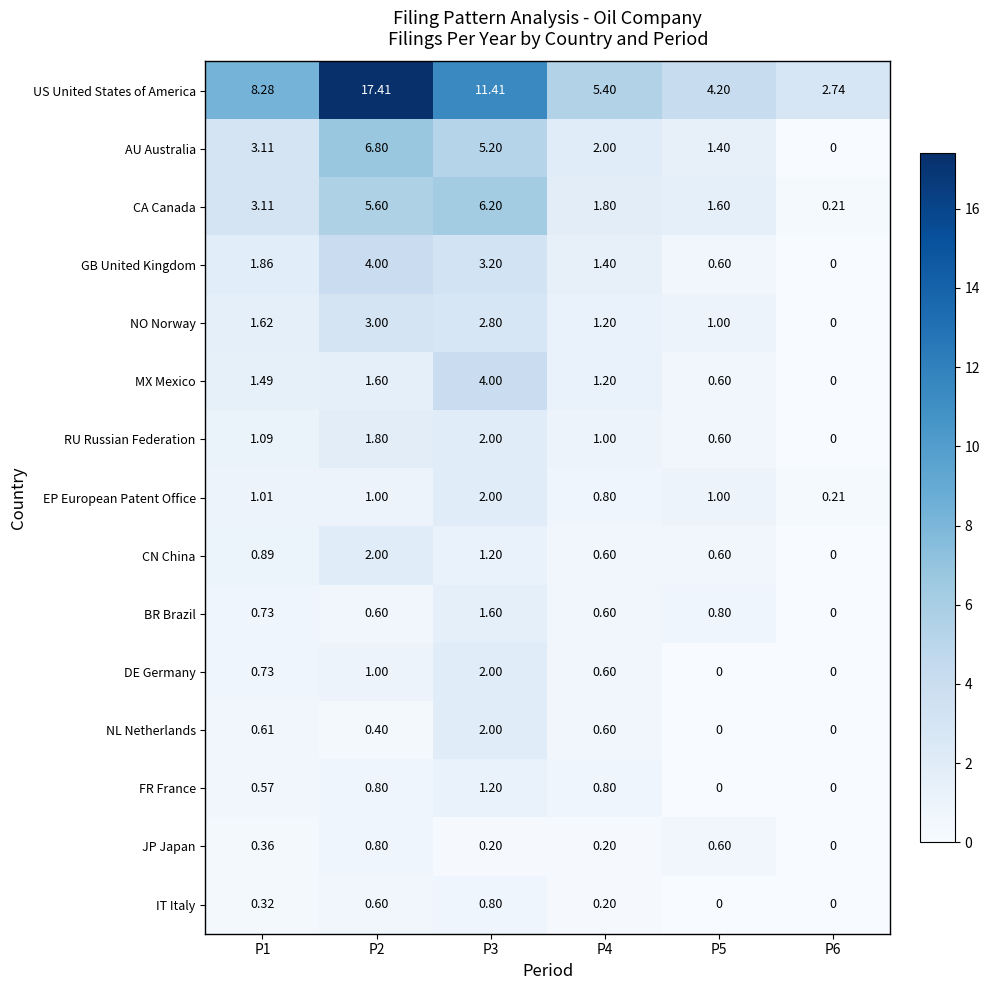

Is the value of RU Russian Federation at P1 greater than the value of NO Norway at P1?

No